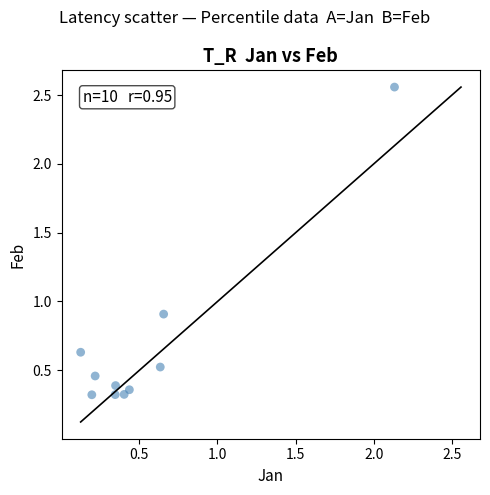

What is the average Y value?

0.7